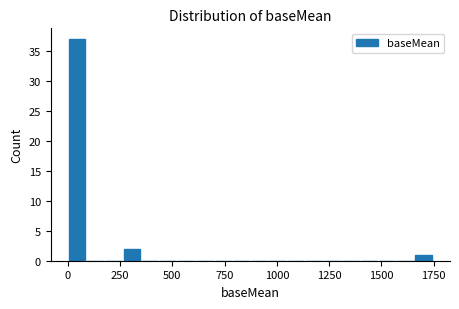

Read against the x-axis, roughly where is the centre of the tallest bar?

50